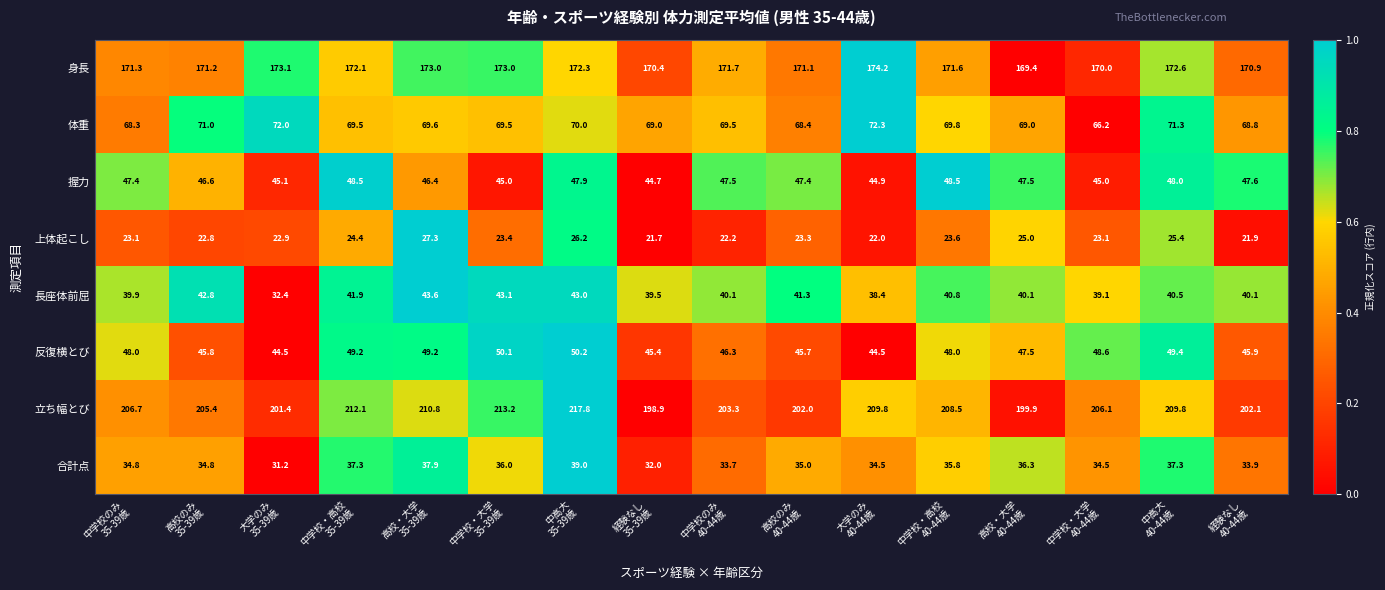

Which series has the largest total across all categories?

立ち幅とび